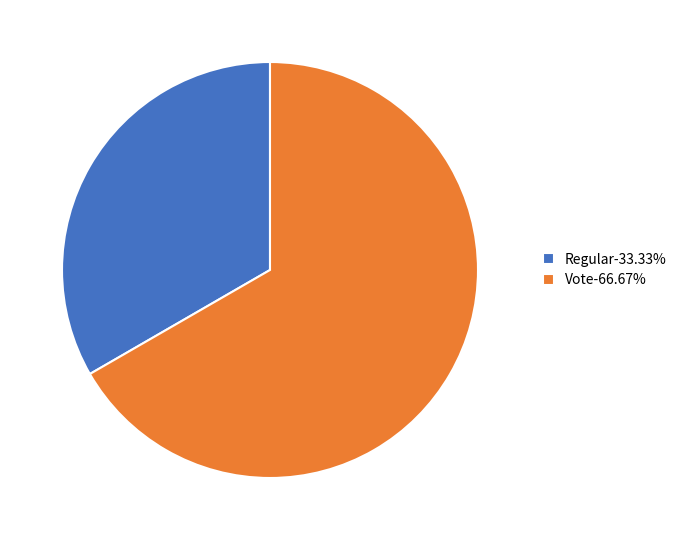

How many segments does this pie chart have?

2